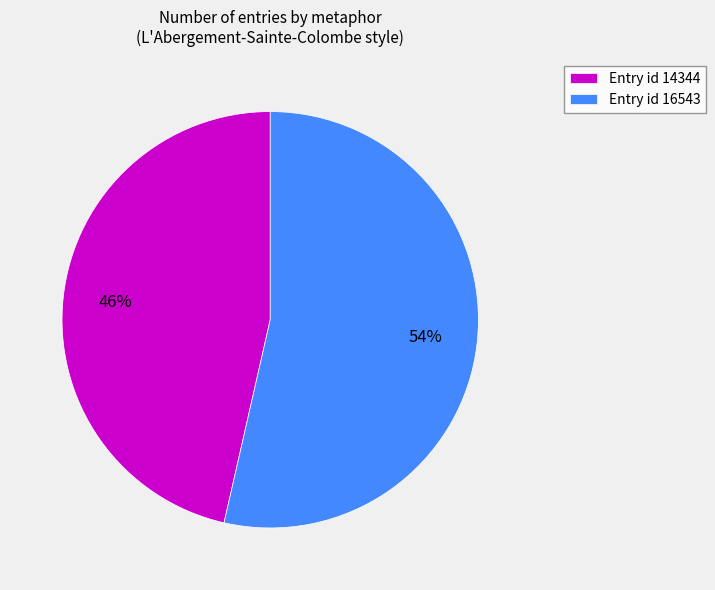

To the nearest percent, what is the average slice percentage?

50%